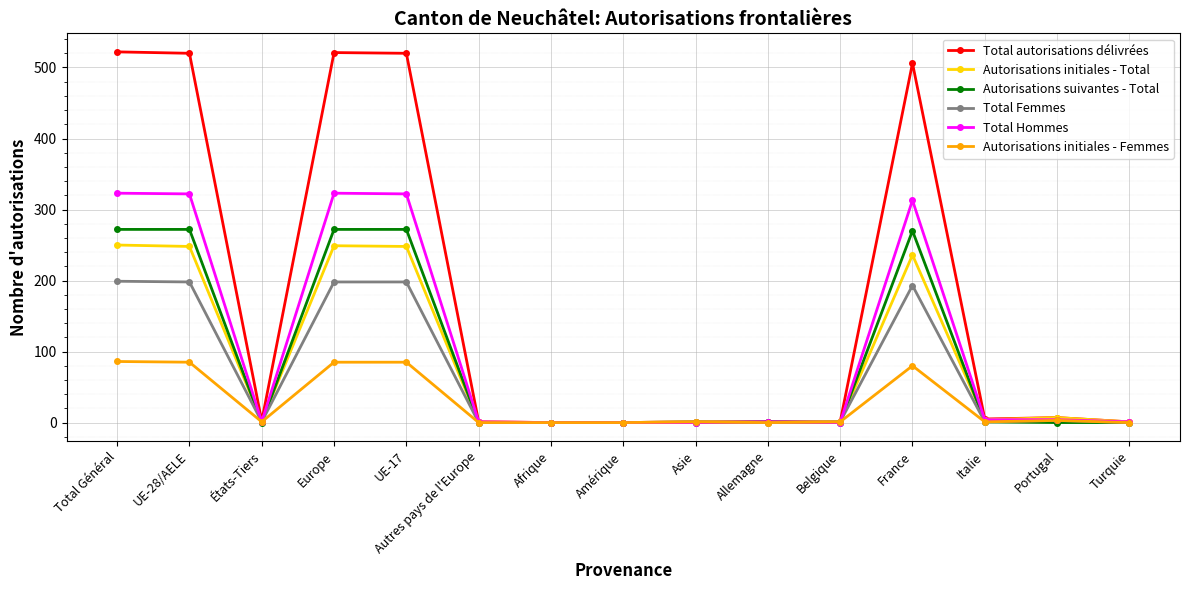

What is the difference between the second highest and minimum values in the Total Hommes series?

323